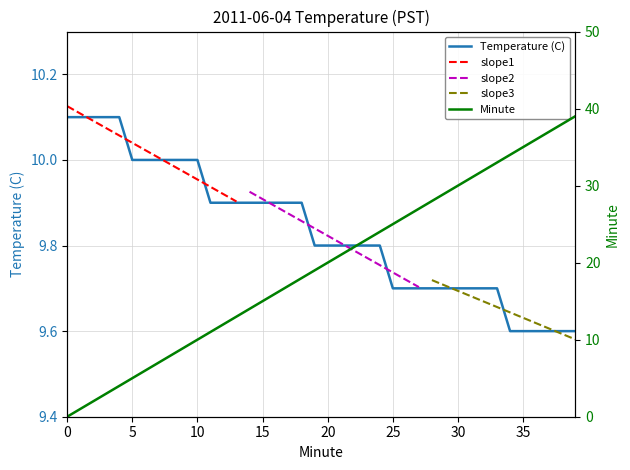

Is it true that Minute equals 19.7 at 0?

False